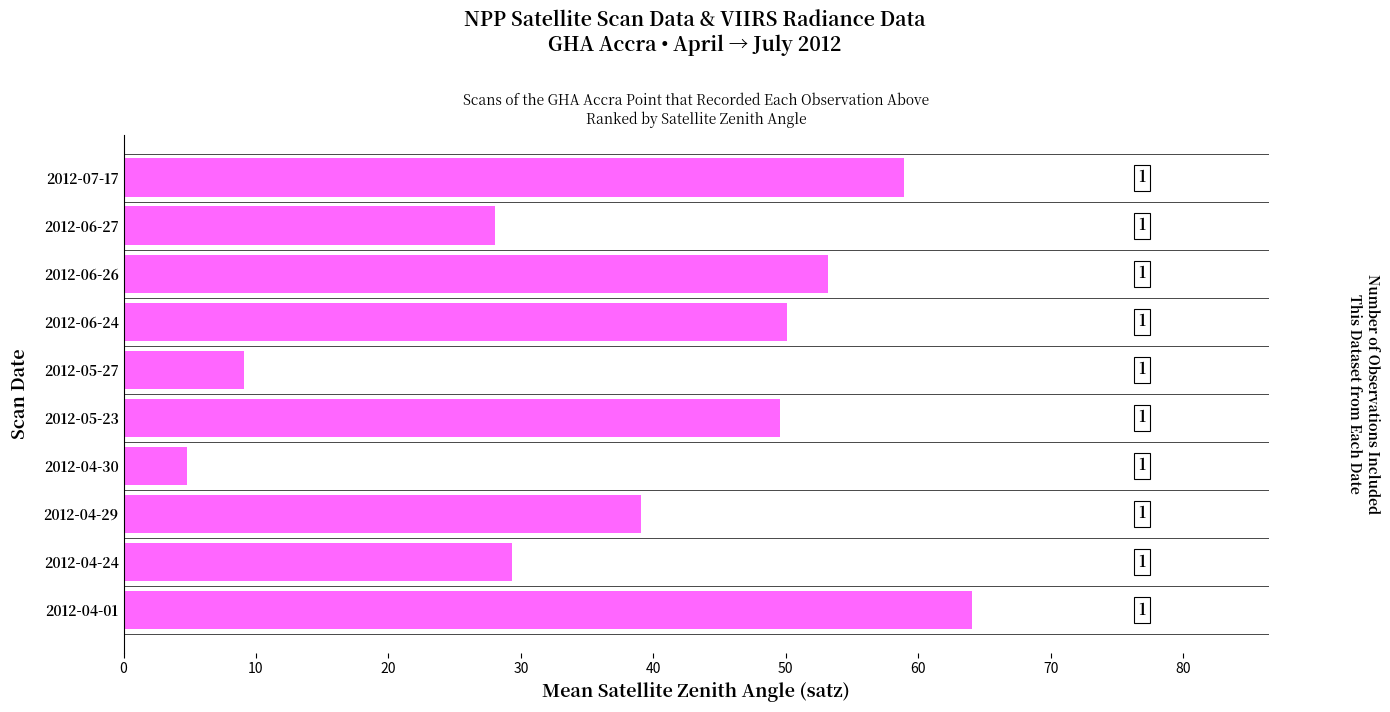

Does the chart contain stacked bars?

No